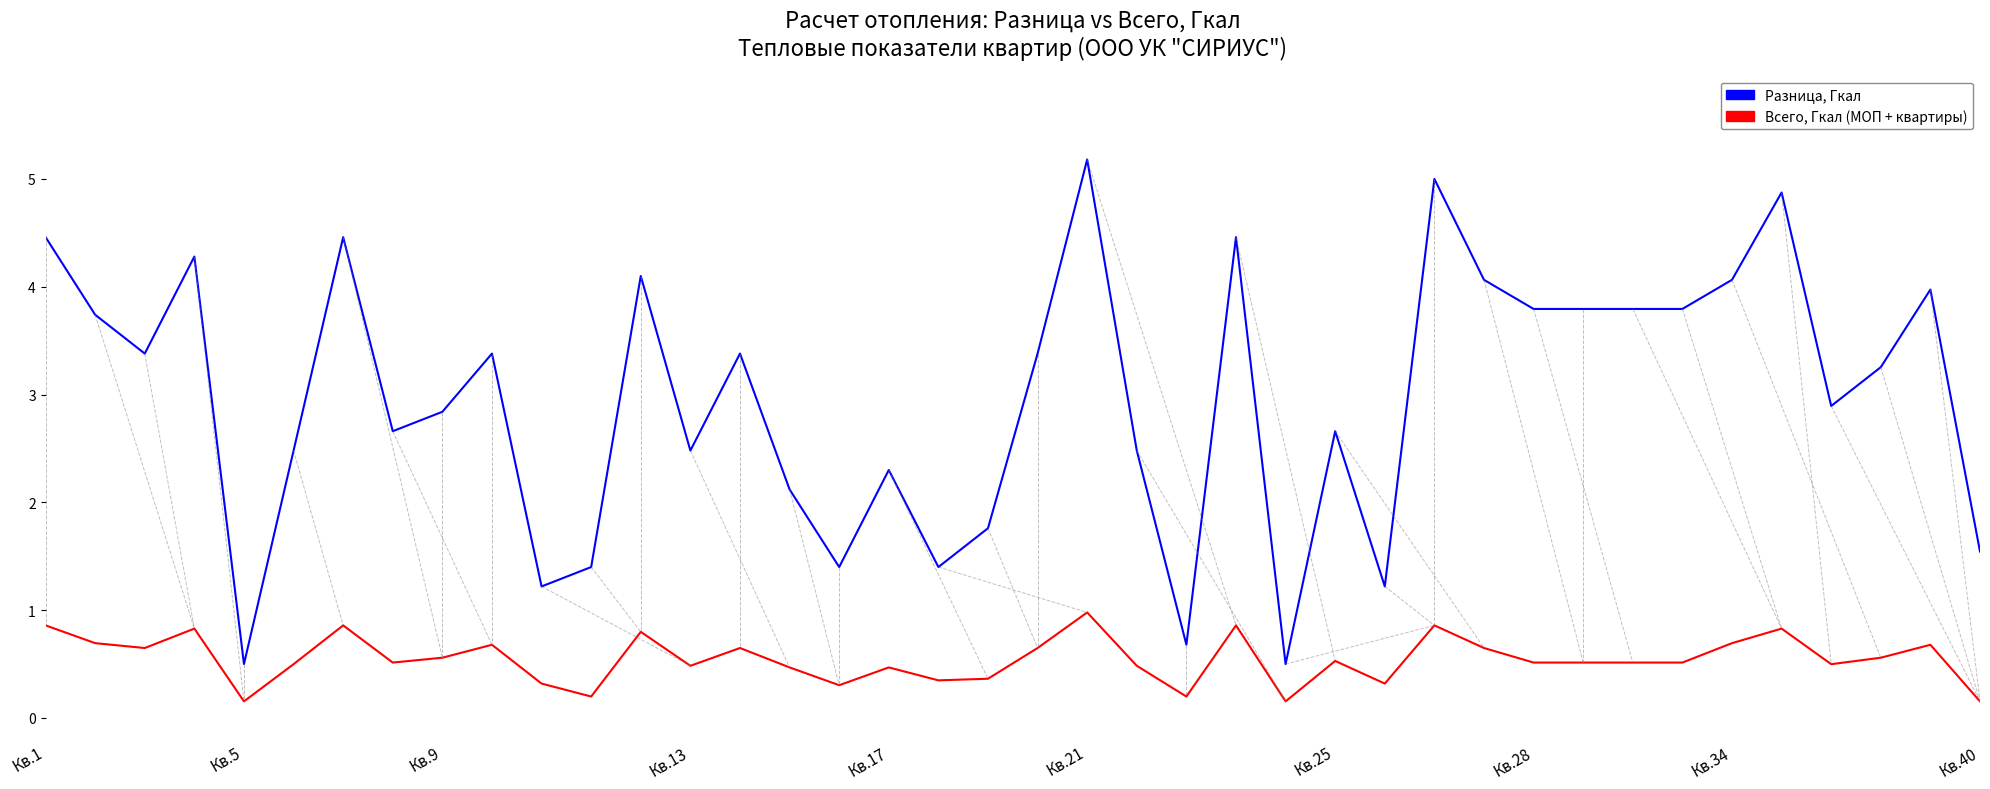

Reading left to right, what are all the values shown in this chart?

Разница, Гкал (отопление): 4.5	3.7	3.4	4.3	0.5	2.5	4.5	2.7	2.8	3.4	1.2	1.4	4.1	2.5	3.4	2.1	1.4	2.3	1.4	1.8	3.4	5.2	2.5	0.7	4.5	0.5	2.7	1.2	5.0	4.1	3.8	3.8	3.8	3.8	4.1	4.9	2.9	3.3	4.0	1.5
Всего, Гкал (норматив): 0.9	0.7	0.6	0.8	0.2	0.5	0.9	0.5	0.6	0.7	0.3	0.2	0.8	0.5	0.6	0.5	0.3	0.5	0.3	0.4	0.6	1.0	0.5	0.2	0.9	0.2	0.5	0.3	0.9	0.6	0.5	0.5	0.5	0.5	0.7	0.8	0.5	0.6	0.7	0.2